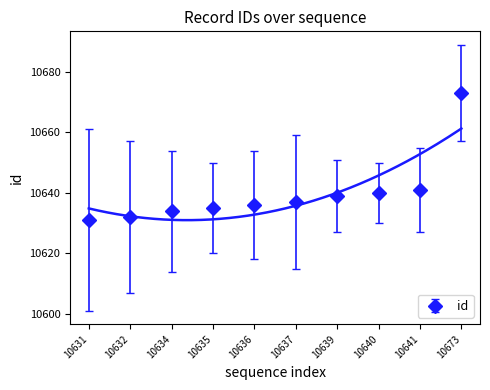

How many values exceed 10637?

4